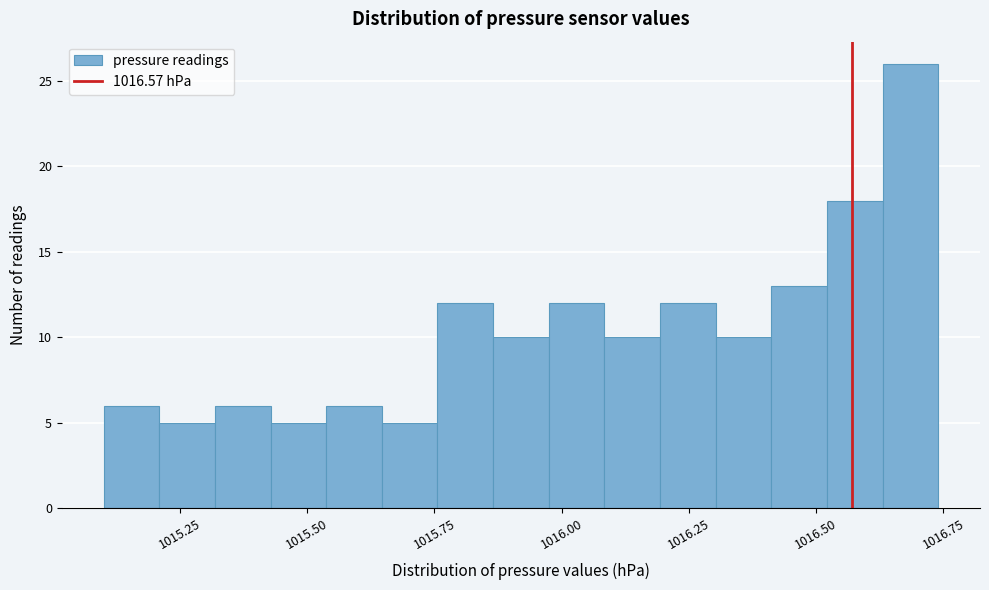

Read against the x-axis, roughly where is the centre of the tallest bar?

1016.70